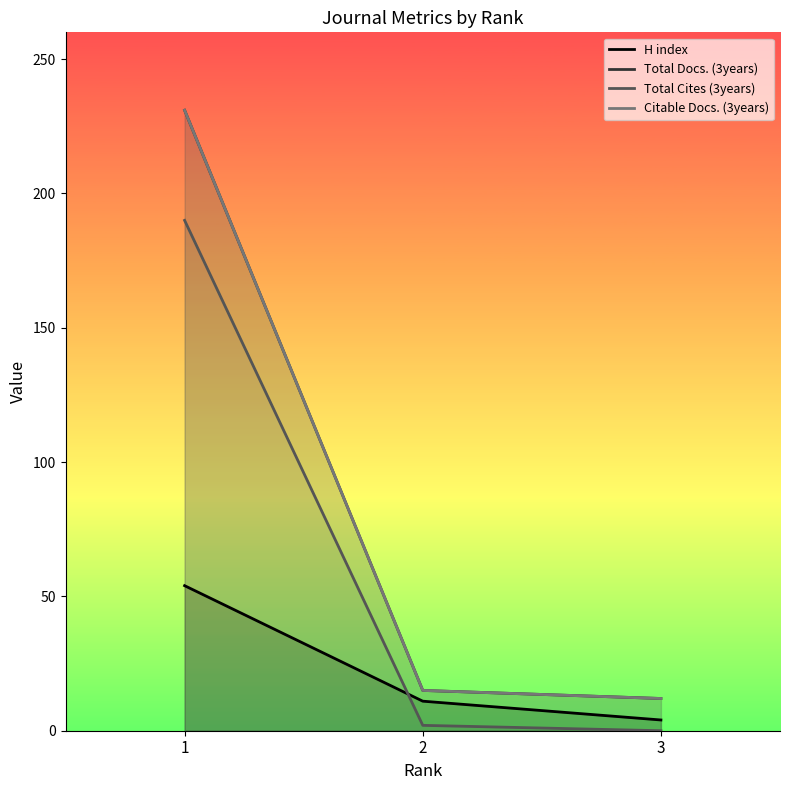

True or false: Total Cites (3years) has a value of -64 at 3.

False